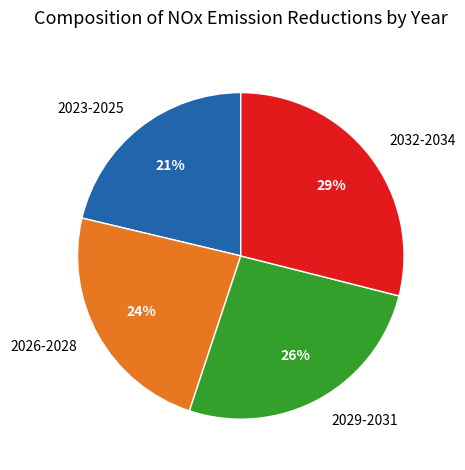

What is the smallest slice in the pie chart?

2023-2025